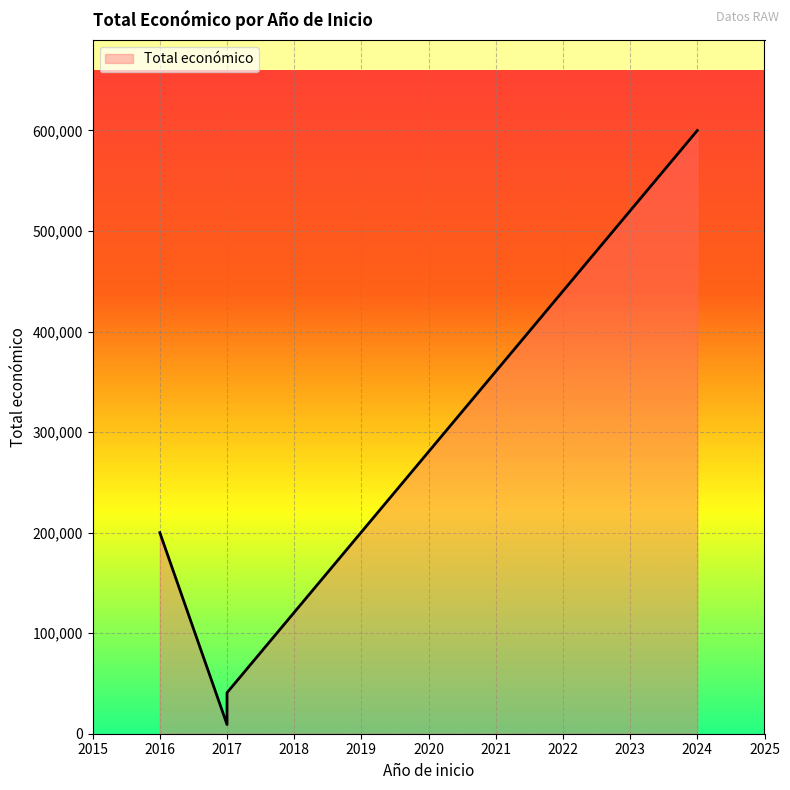

What is the difference between the second highest and second lowest values?

159169